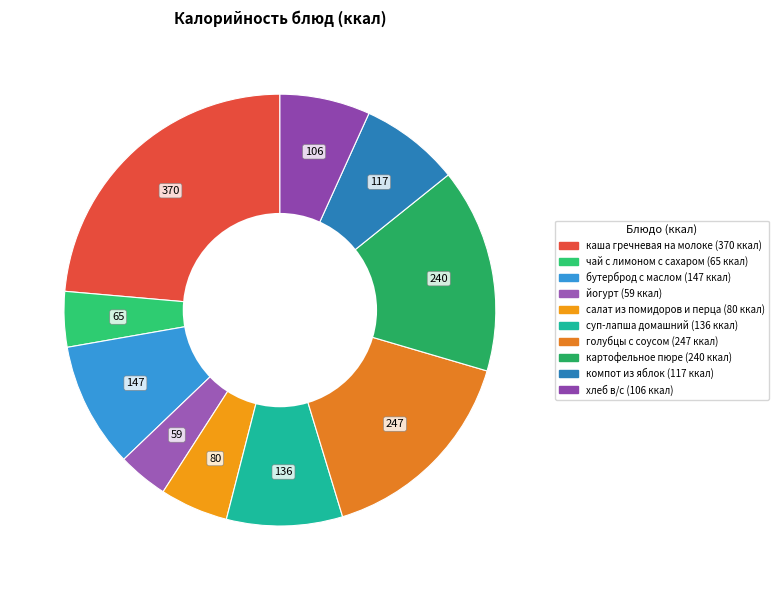

Which category has the smallest portion of the pie?

йогурт